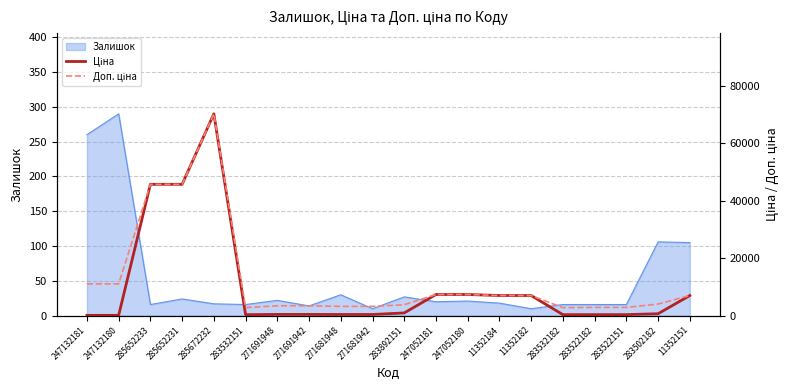

True or false: Доп. ціна and Ціна intersect in this chart.

False